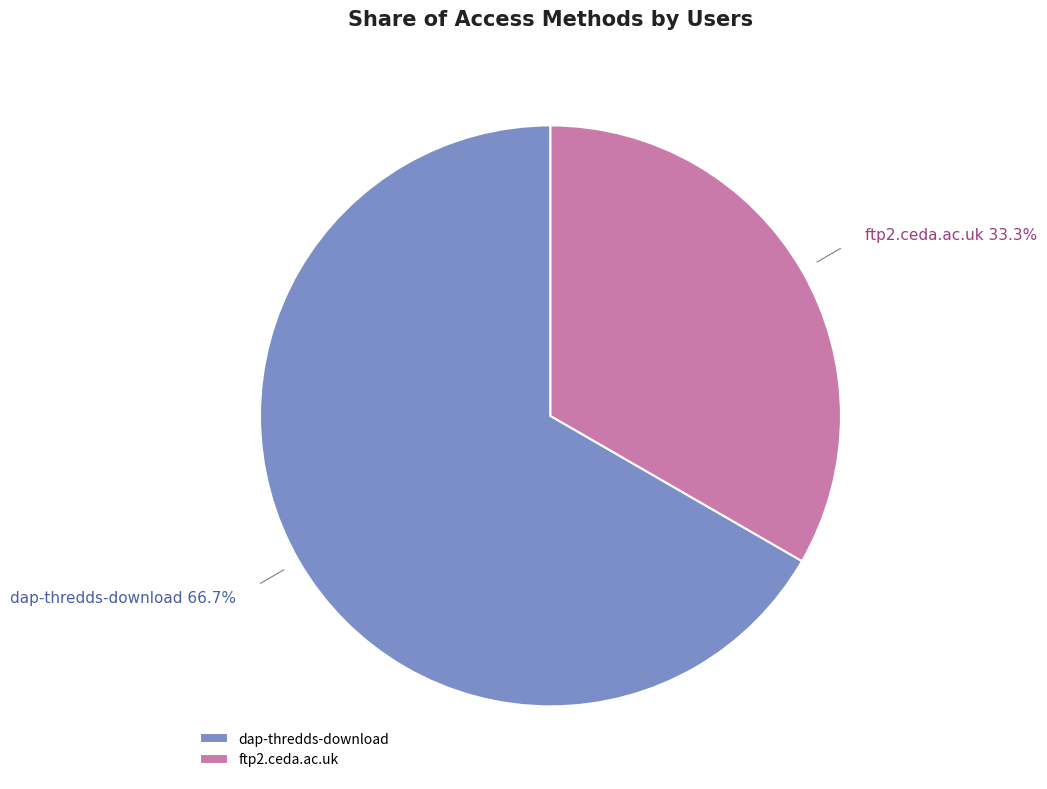

Approximately how many times larger is the value at ftp2.ceda.ac.uk compared to dap-thredds-download?

0.5